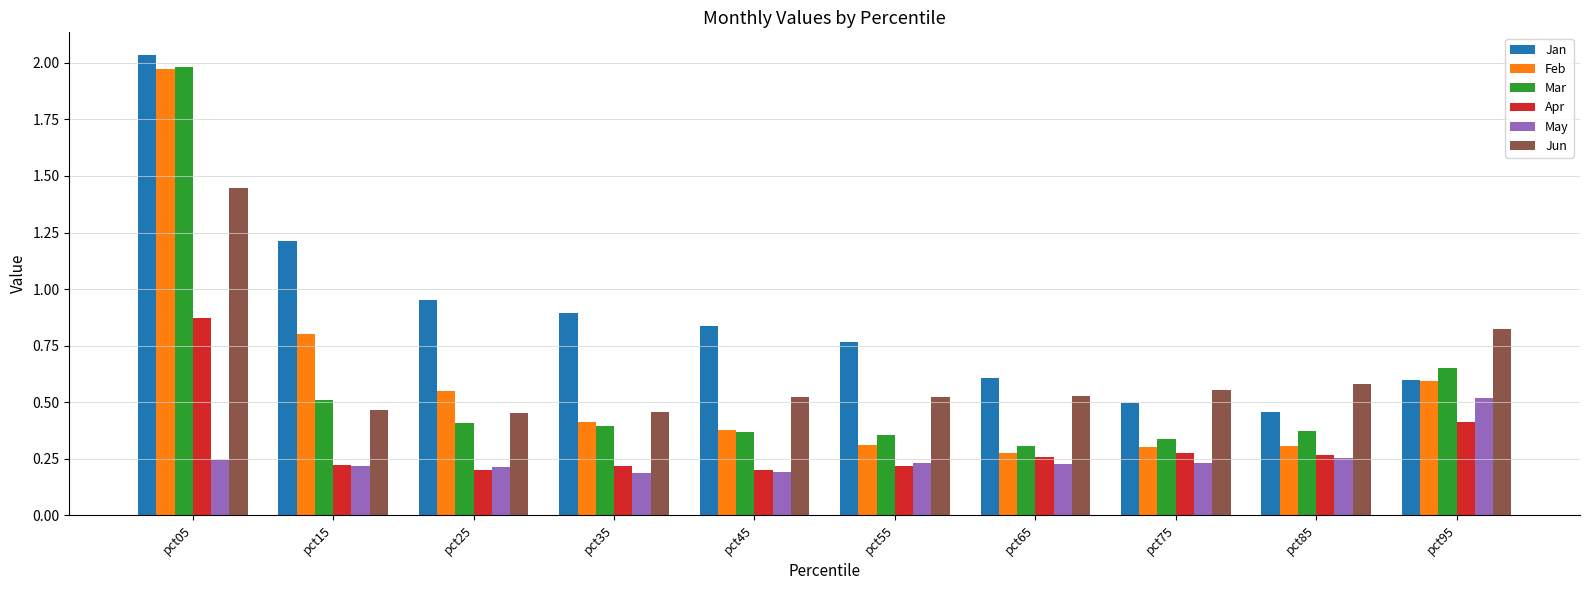

Which series has the largest total across all categories?

Jan